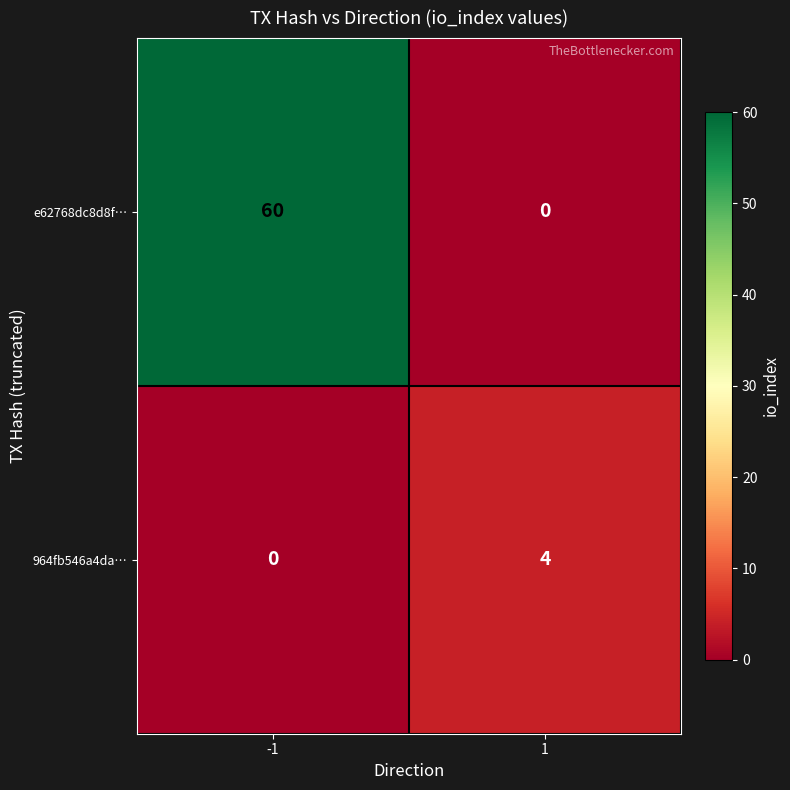

Between -1 and 1, which series saw the biggest shift?

e62768dc8d8f…